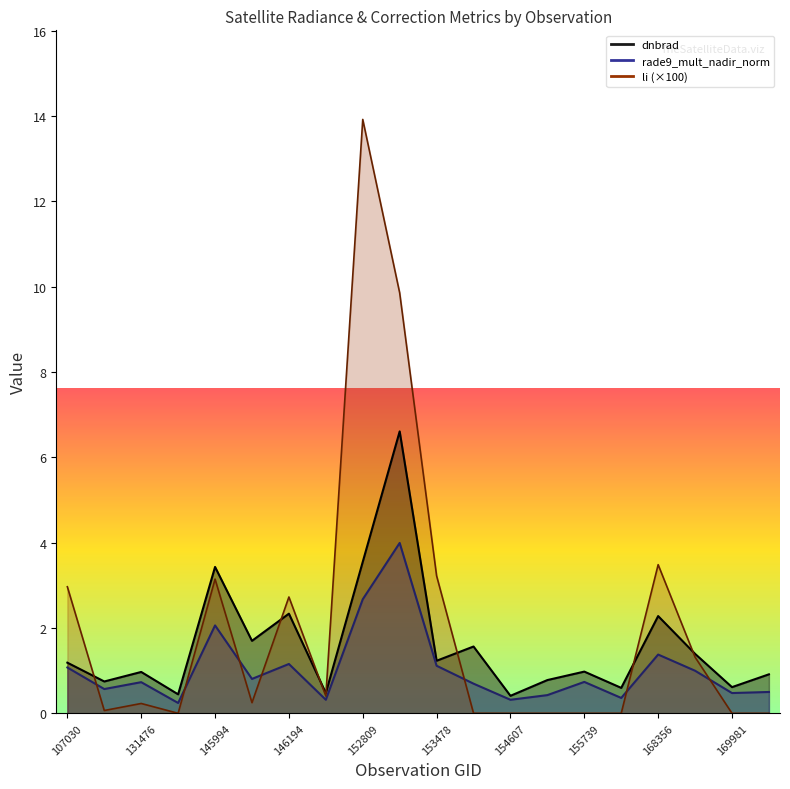

Which series has the widest spread of values?

li